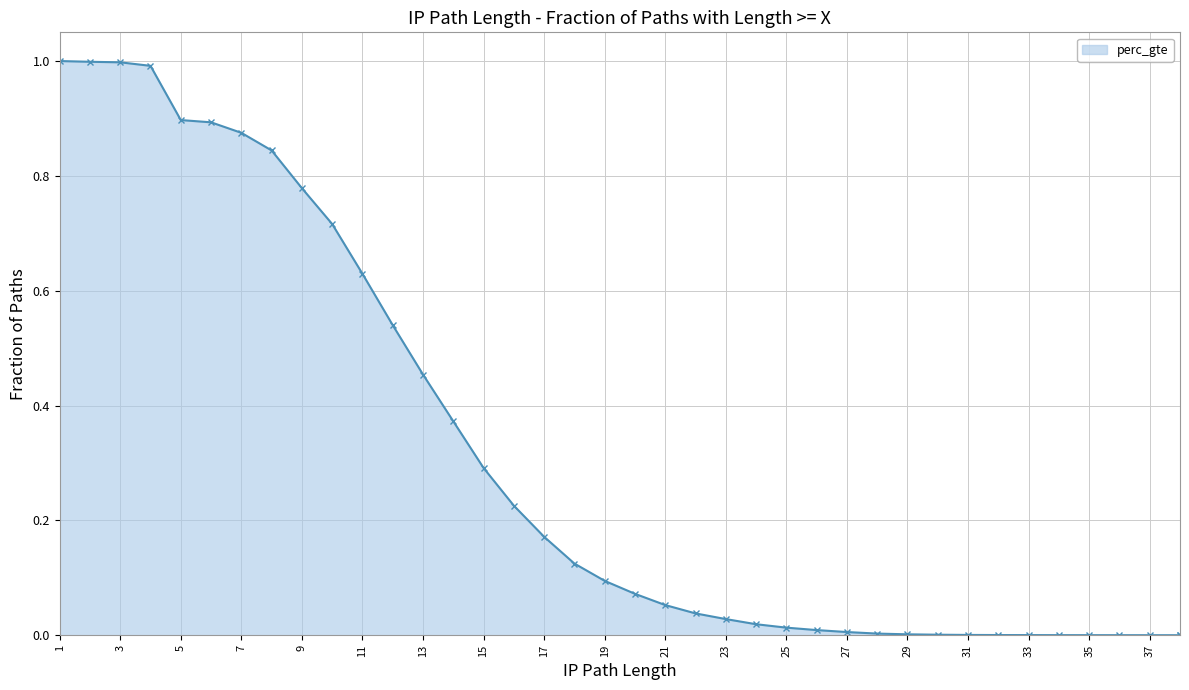

What is the difference between the maximum and second lowest values?

1.0